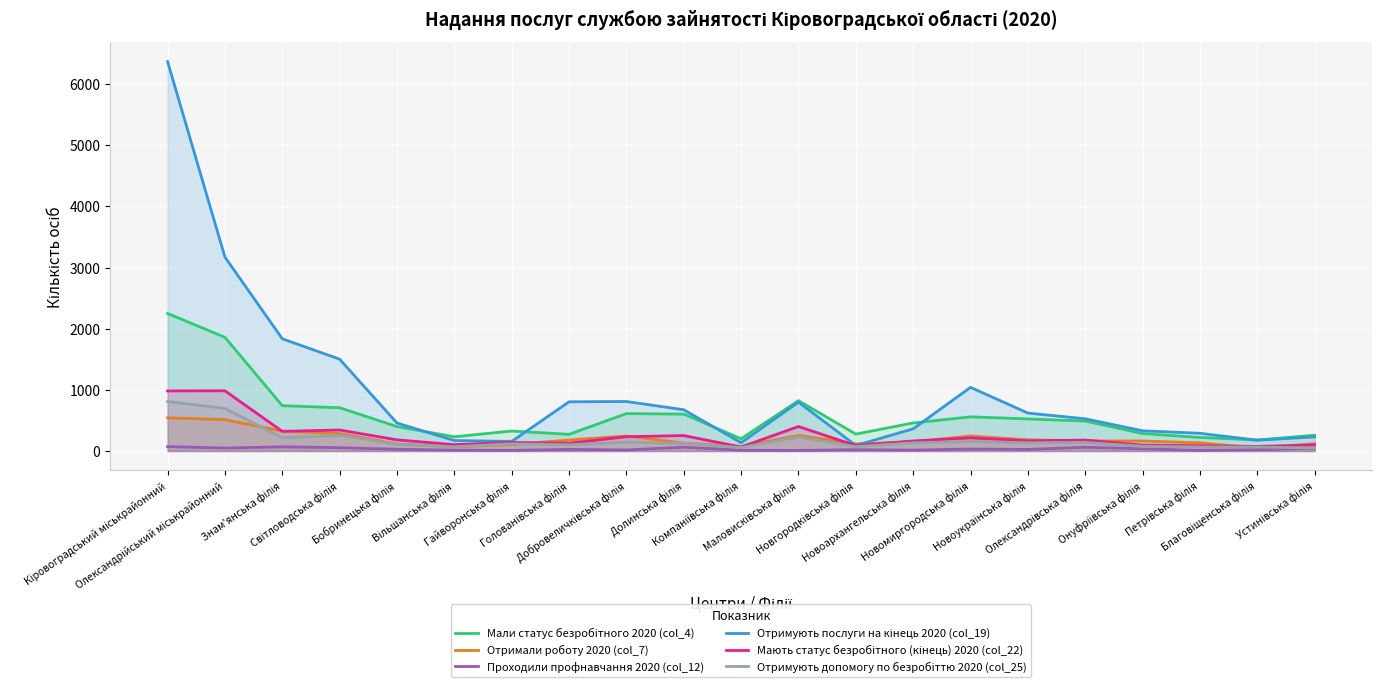

At which category does Отримали роботу 2020 (col_7) reach its first local peak?

Добровеличківська філія